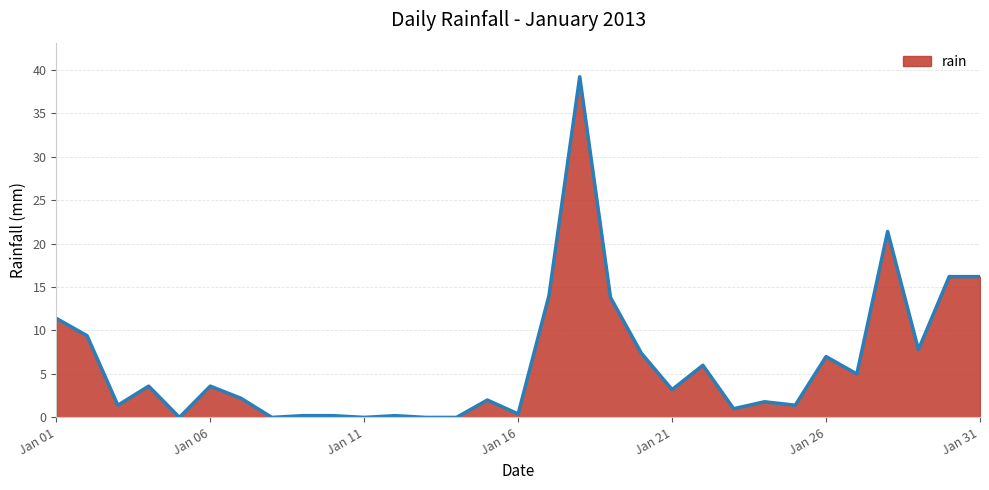

What is the greatest value displayed?

39.2